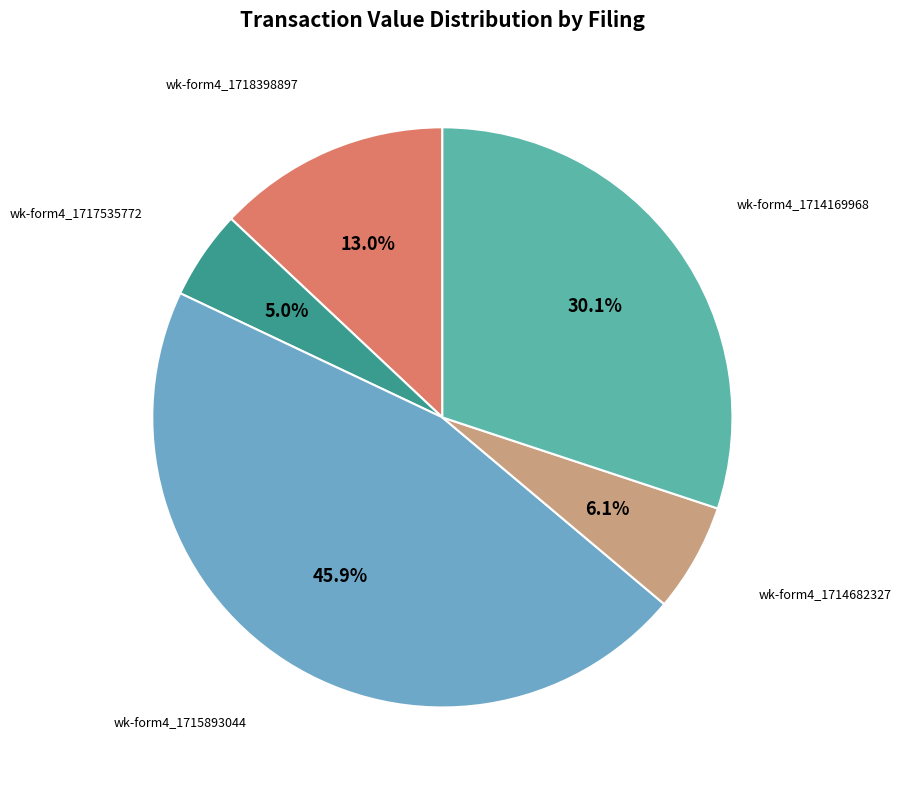

Does any single category account for the majority?

No